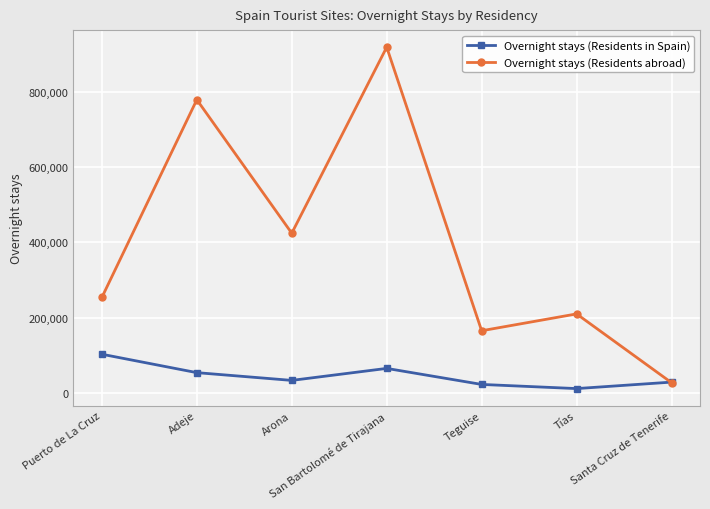

At which category is the sum across all series the highest?

San Bartolomé de Tirajana